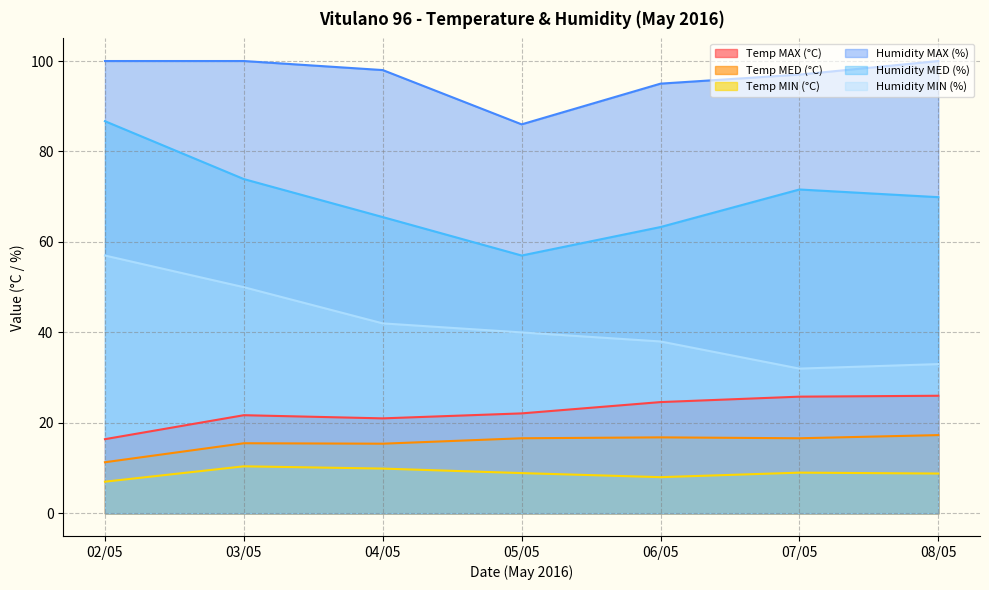

What is the value of the Humidity MED (%) point at the 2nd from the left?

73.9